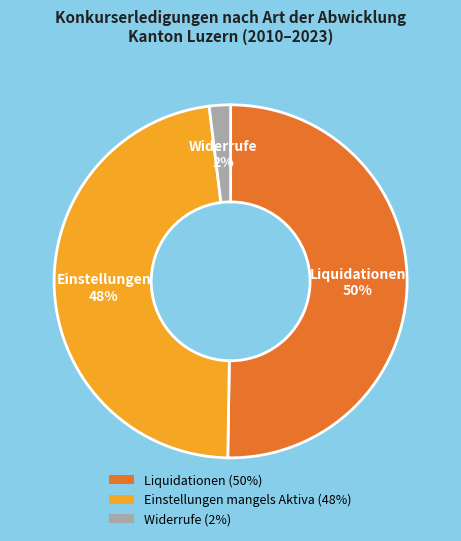

Combined, do Widerrufe (2%) and Liquidationen (50%) account for over 50%?

Yes